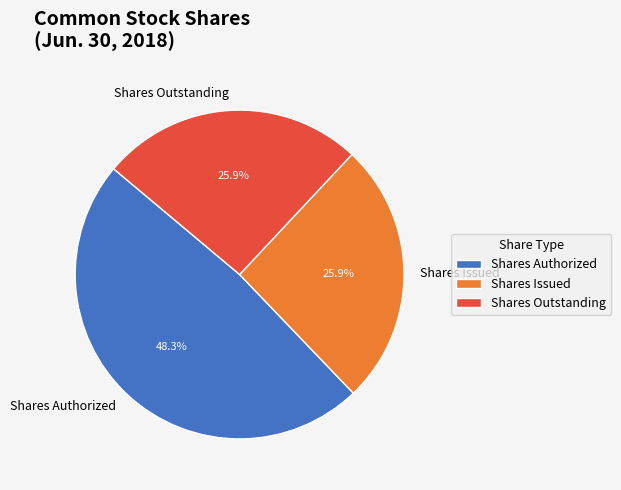

Does Shares Authorized account for over 50% of the chart?

No